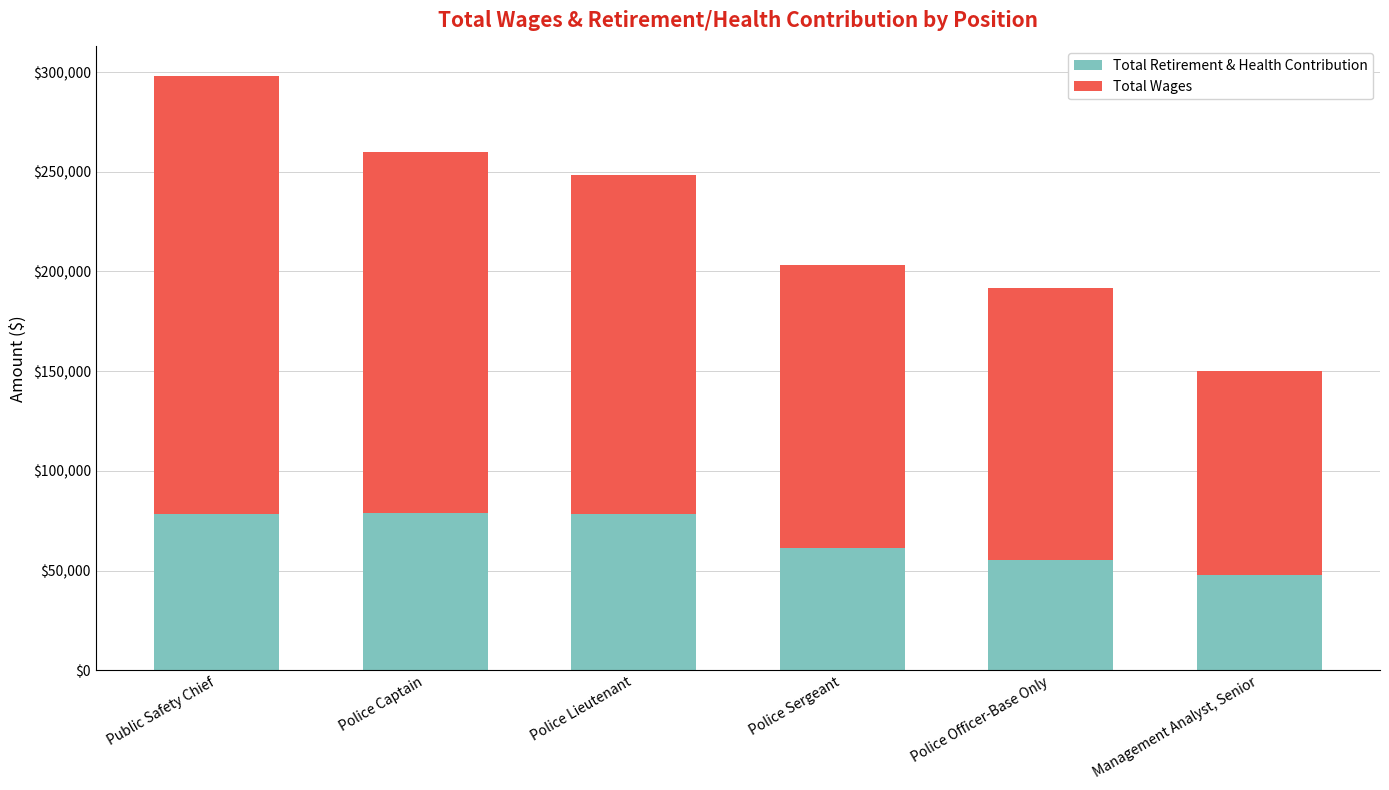

What is the difference between the maximum and minimum values in the Total Retirement & Health Contribution series?

30749